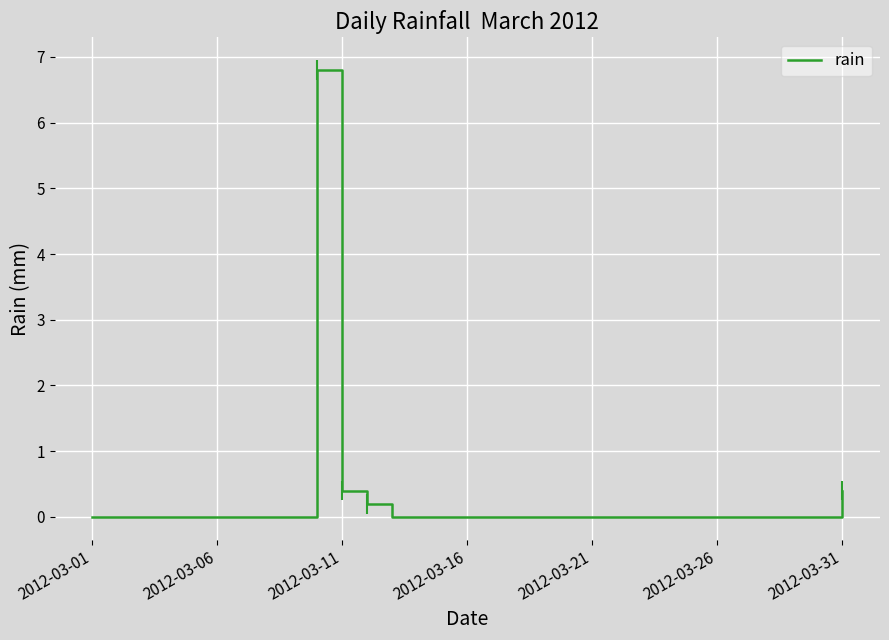

Count the number of categories in the chart.

31